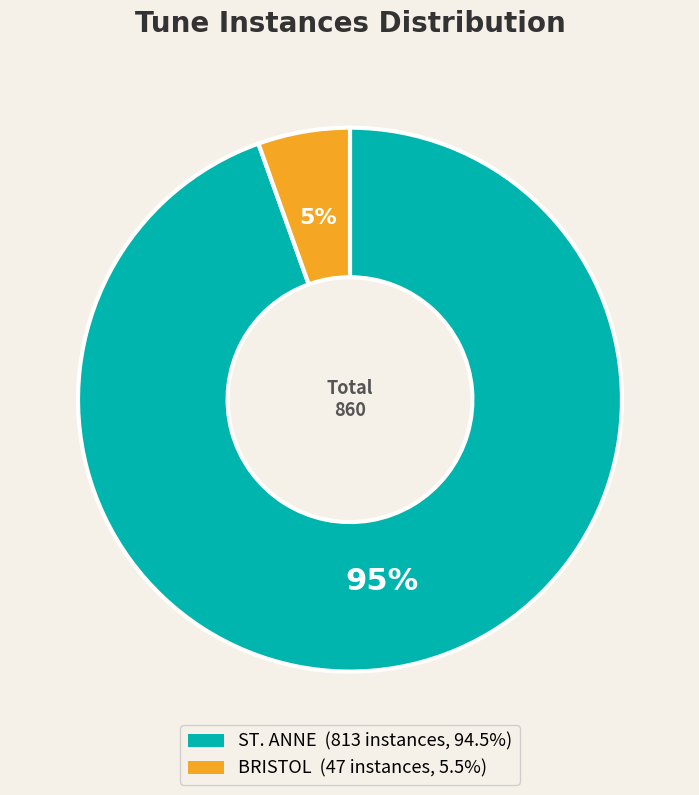

What percentage is the ST. ANNE slice, to the nearest percent?

95%